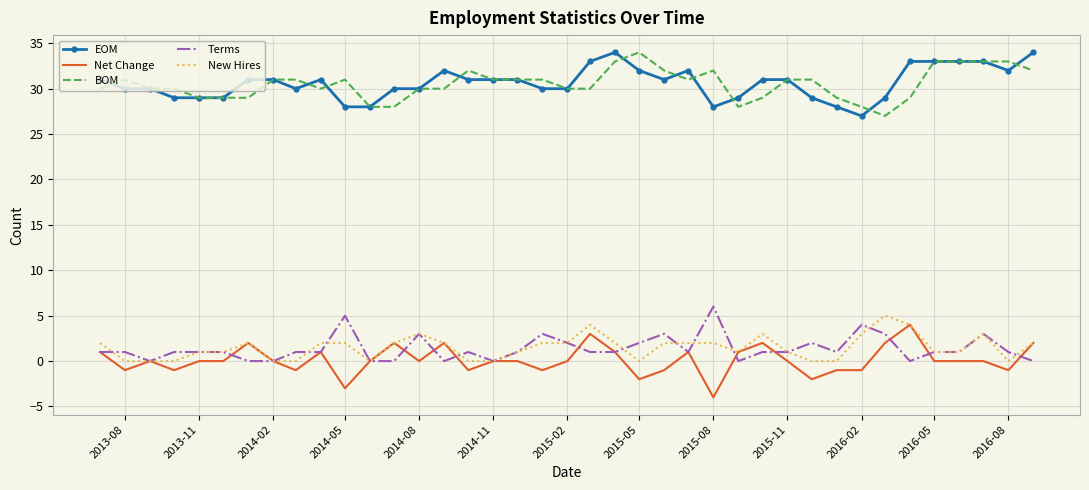

What is the minimum value shown in the chart?

-4